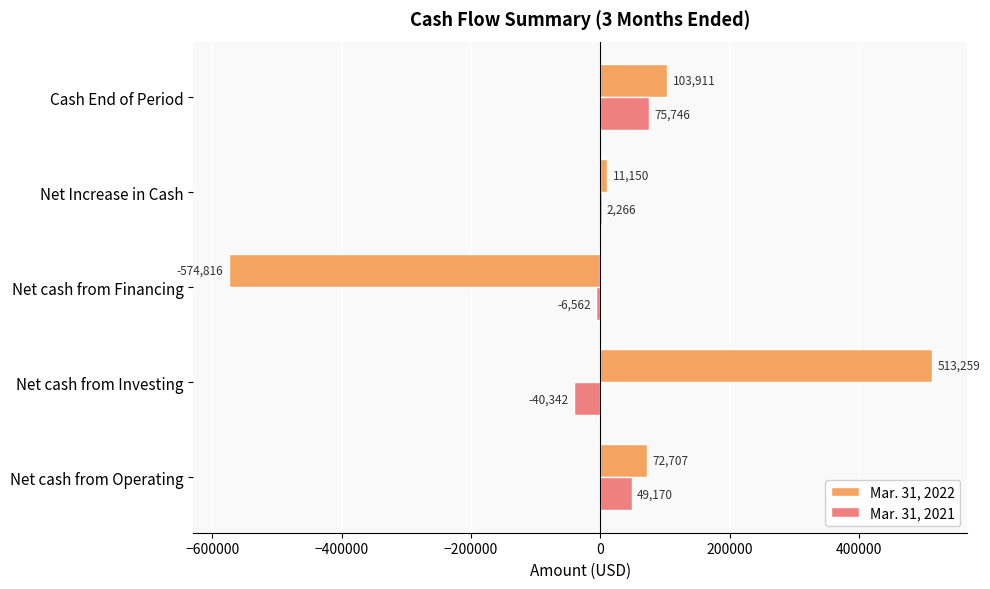

How many categories are shown in the chart?

5